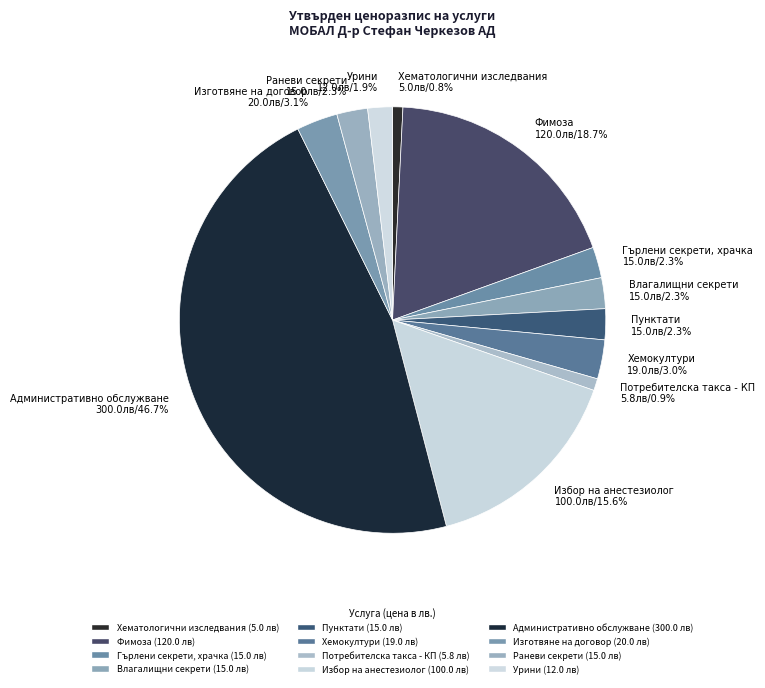

Which slice is the largest?

Административно обслужване